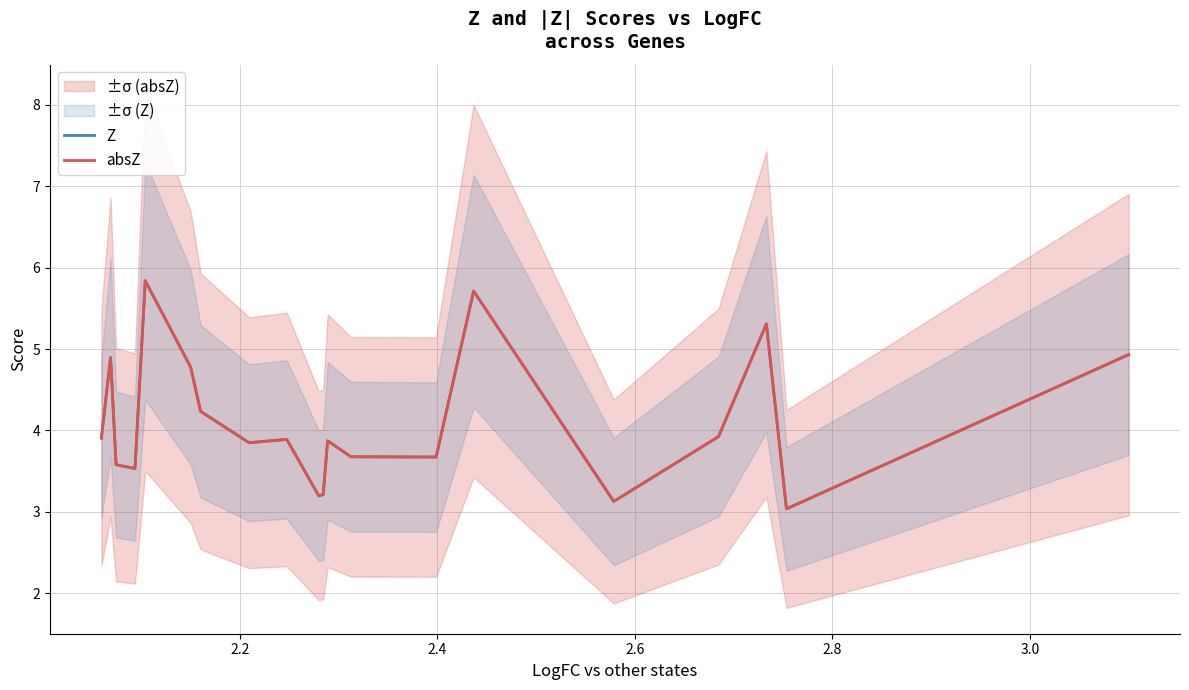

True or false: absZ and Z intersect in this chart.

False